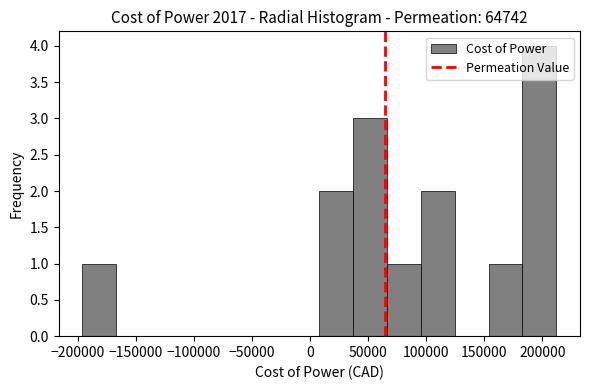

Reading left to right, transcribe this chart: for each bar, give the range it covers on the x-axis and its height. Neither the bar edges nor the heights are printed on the chart, so give them approximately, as read against the axes.

-195000 to -165000: 1
-165000 to -140000: 0
-140000 to -110000: 0
-110000 to -80000: 0
-80000 to -50000: 0
-50000 to -20000: 0
-20000 to 10000: 0
10000 to 35000: 2
35000 to 65000: 3
65000 to 95000: 1
95000 to 125000: 2
125000 to 155000: 0
155000 to 185000: 1
185000 to 210000: 4